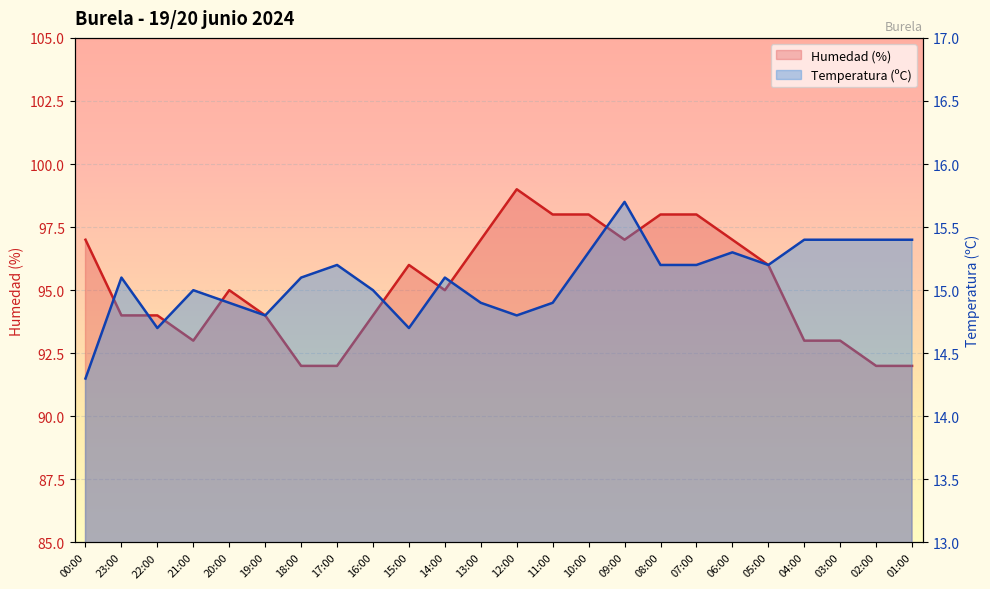

Reading left to right, list all the values displayed in this chart.

Humedad (%): 00:00=97.0	23:00=94.0	22:00=94.0	21:00=93.0	20:00=95.0	19:00=94.0	18:00=92.0	17:00=92.0	16:00=94.0	15:00=96.0	14:00=95.0	13:00=97.0	12:00=99.0	11:00=98.0	10:00=98.0	09:00=97.0	08:00=98.0	07:00=98.0	06:00=97.0	05:00=96.0	04:00=93.0	03:00=93.0	02:00=92.0	01:00=92.0
Temperatura (ºC): 00:00=14.3	23:00=15.1	22:00=14.7	21:00=15.0	20:00=14.9	19:00=14.8	18:00=15.1	17:00=15.2	16:00=15.0	15:00=14.7	14:00=15.1	13:00=14.9	12:00=14.8	11:00=14.9	10:00=15.3	09:00=15.7	08:00=15.2	07:00=15.2	06:00=15.3	05:00=15.2	04:00=15.4	03:00=15.4	02:00=15.4	01:00=15.4